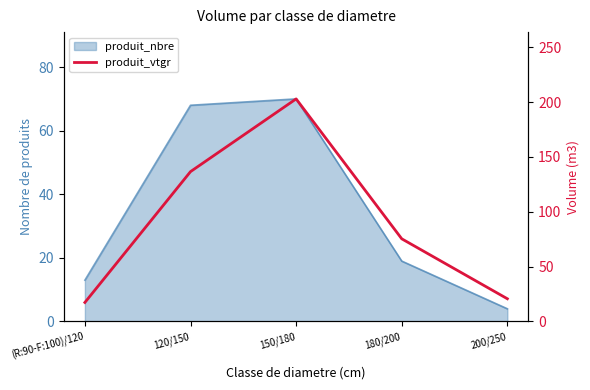

How many points are higher than both their immediate neighbors (excluding endpoints)?

1